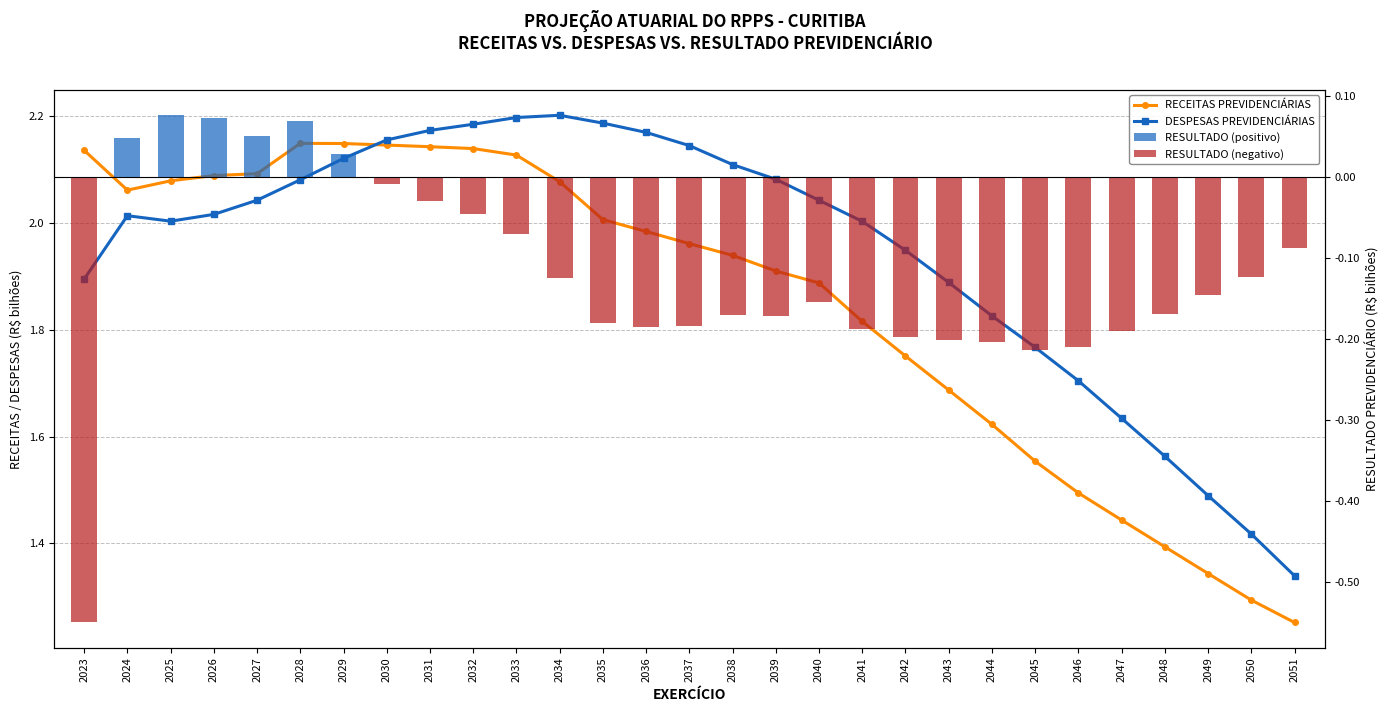

What is the maximum value for RESULTADO PREVIDENCIÁRIO?

0.1